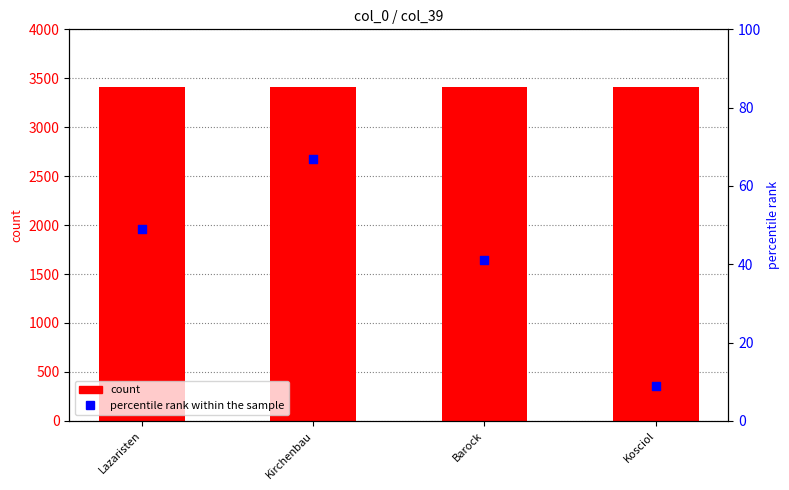

At which category is the sum across all series the highest?

Kirchenbau